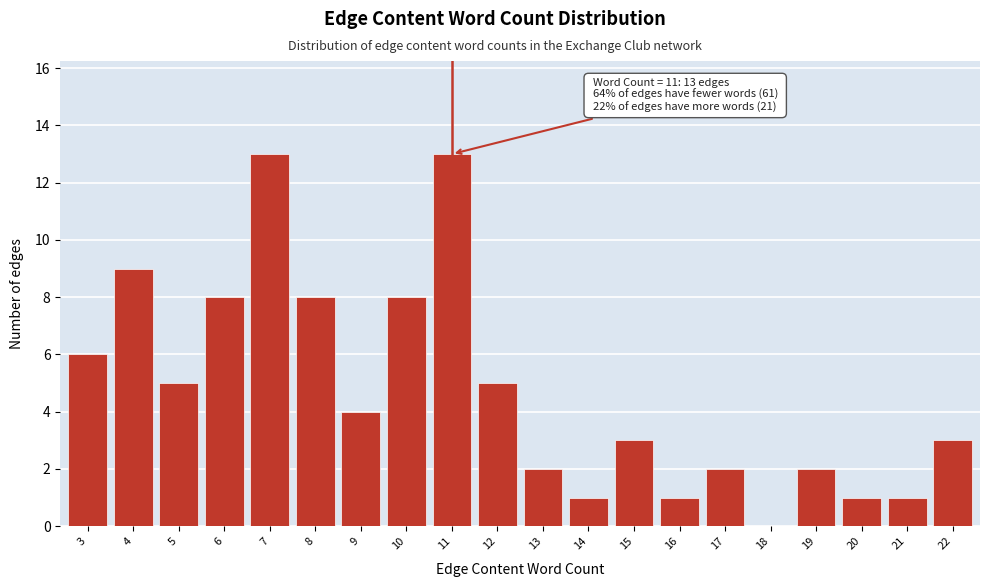

Reading left to right, extract all data points from this chart.

3=6	4=9	5=5	6=8	7=13	8=8	9=4	10=8	11=13	12=5	13=2	14=1	15=3	16=1	17=2	18=0	19=2	20=1	21=1	22=3